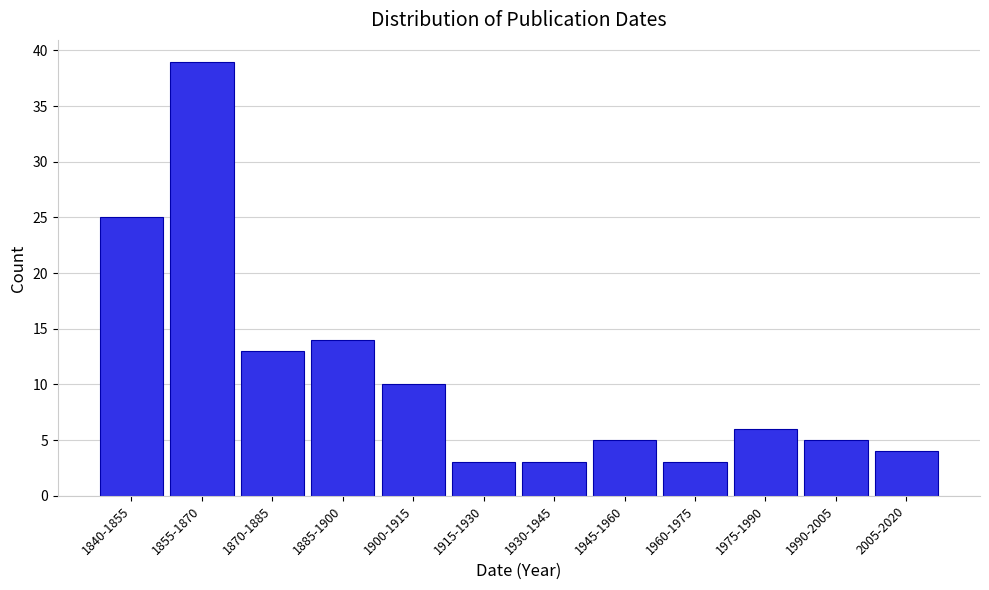

Reading left to right, transcribe all the data shown in this chart.

1840-1855=25	1855-1870=39	1870-1885=13	1885-1900=14	1900-1915=10	1915-1930=3	1930-1945=3	1945-1960=5	1960-1975=3	1975-1990=6	1990-2005=5	2005-2020=4